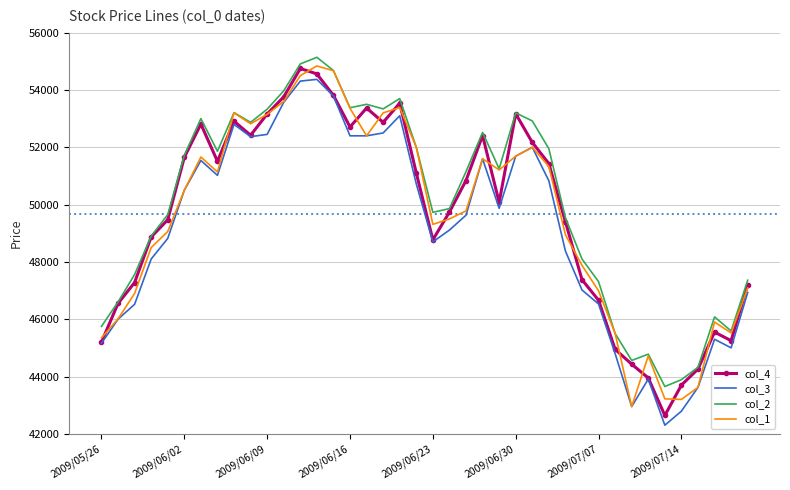

What is the maximum value shown in the chart?

55140